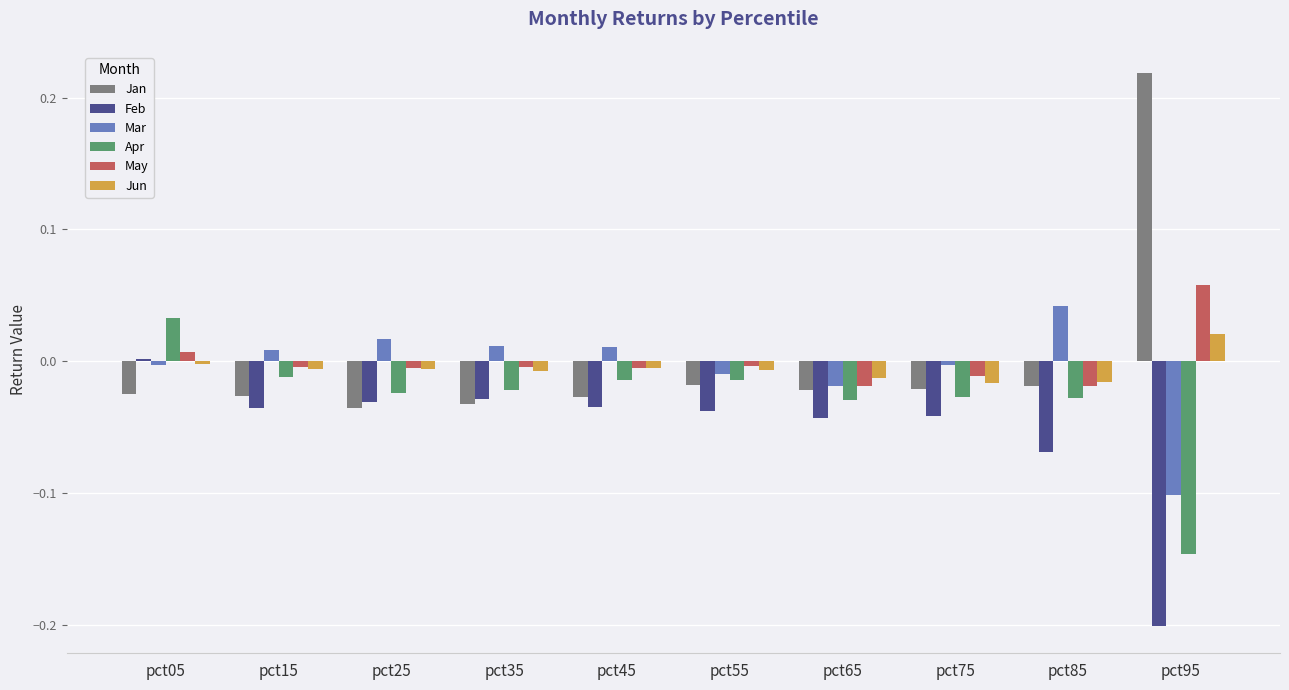

At which label does Feb reach its minimum?

pct95